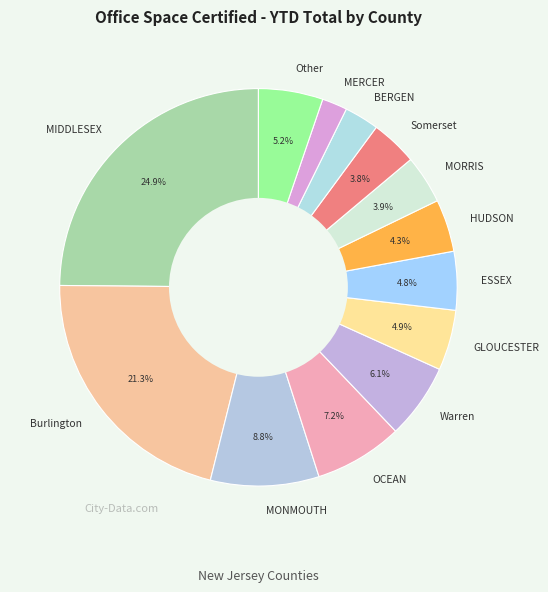

Does MORRIS represent more than half of the total?

No